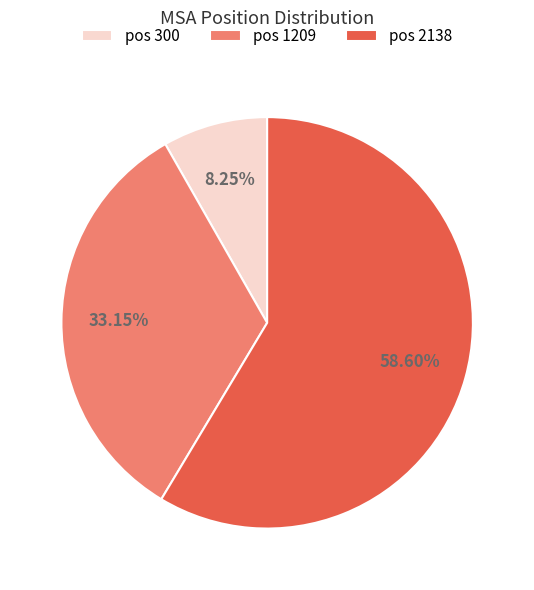

Count the number of slices in the pie.

3